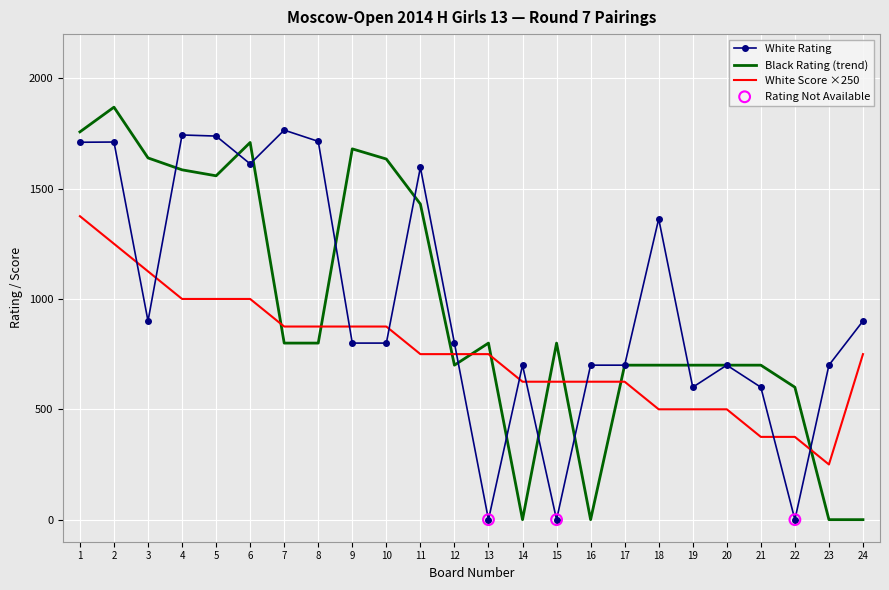

Is the value of White Score ×250 at 8 greater than the value of Black Rating (trend) at 23?

Yes